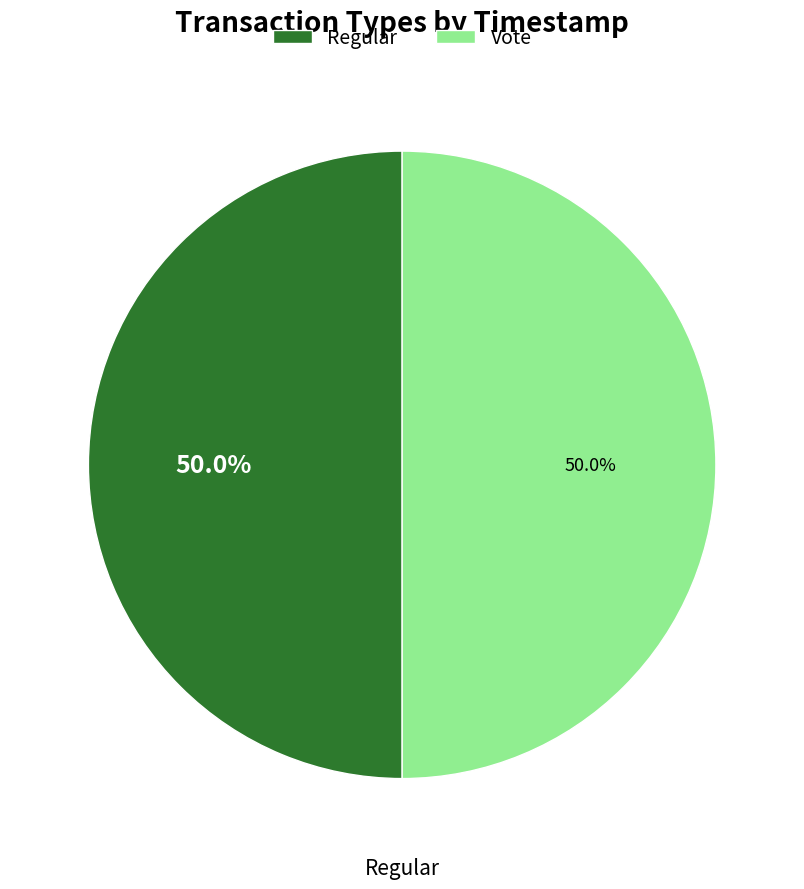

How many slices are in this pie chart?

2